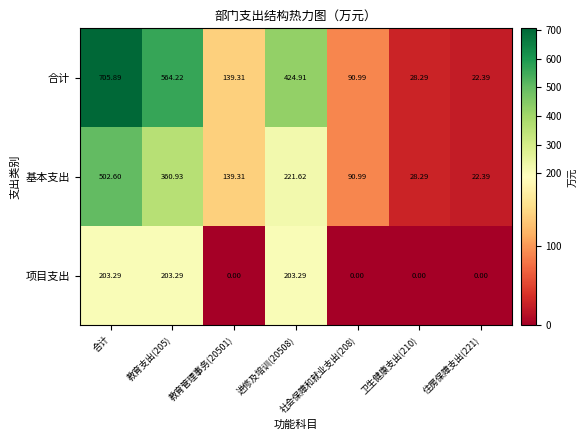

Is the value of 合计 at 合计 greater than the value of 基本支出 at 卫生健康支出(210)?

Yes